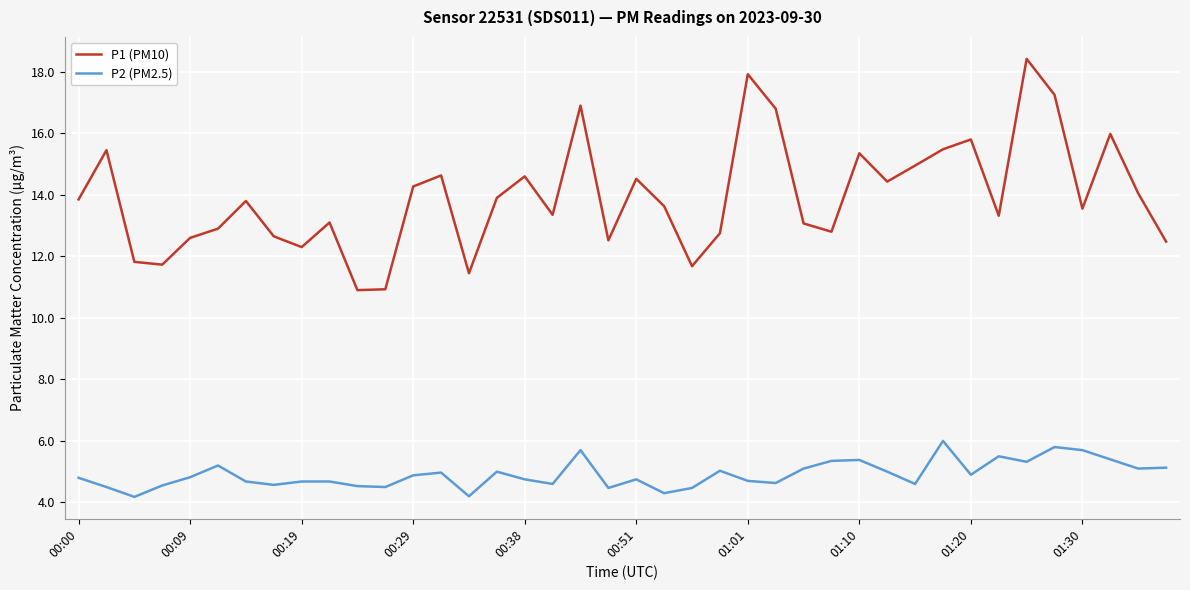

What is the highest value of the P1 (PM10) series?

18.4